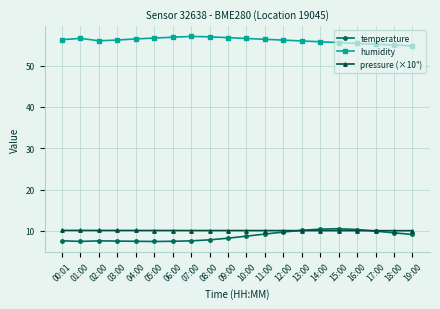

Is the value of pressure (×10⁴) at 00:01 greater than the value of humidity at 03:00?

No